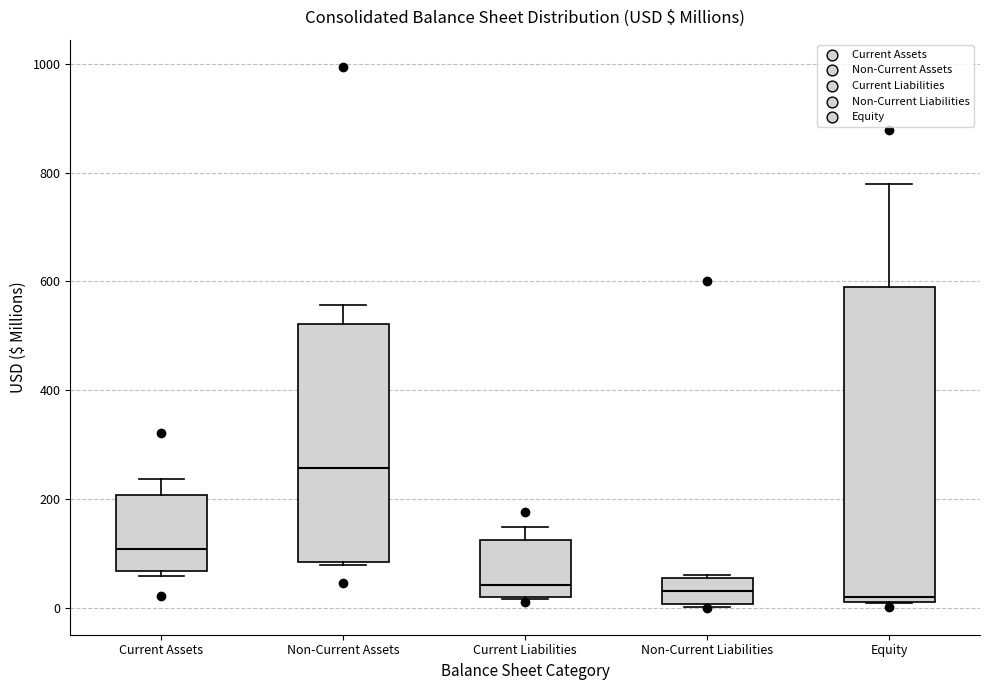

Where is the lower edge of the box for Non-Current Liabilities on the y-axis? The values are not printed on the chart, so give them approximately, as read against the axis.

0